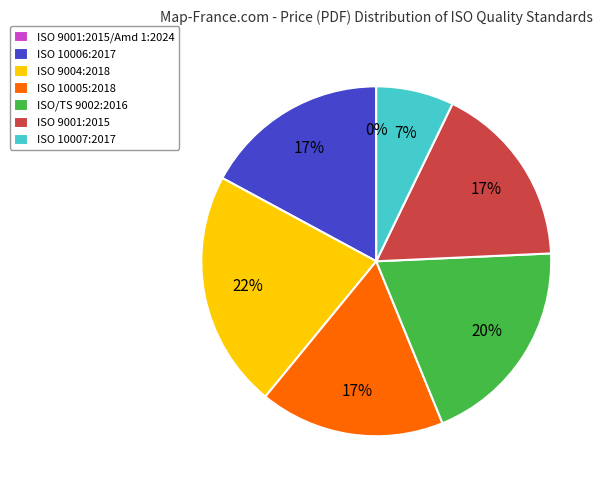

Do ISO/TS 9002:2016 and ISO 9001:2015 together represent more than half of the pie?

No